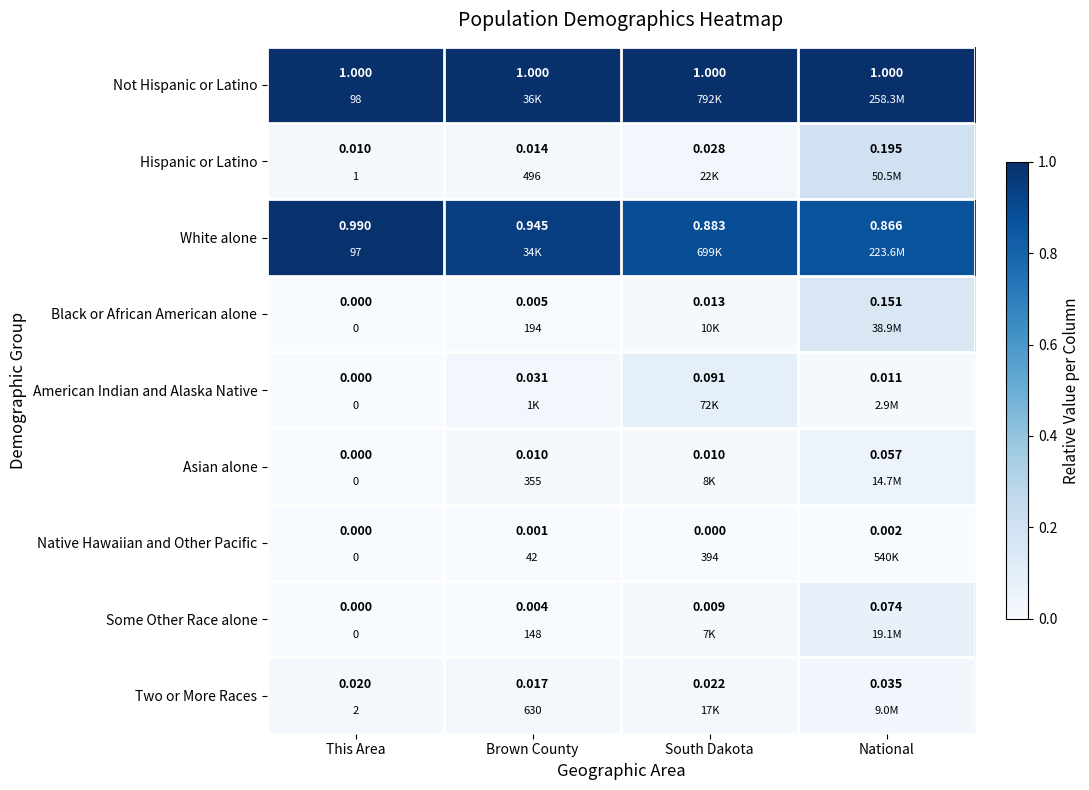

Is the value of White alone at National greater than the value of American Indian and Alaska Native at South Dakota?

Yes